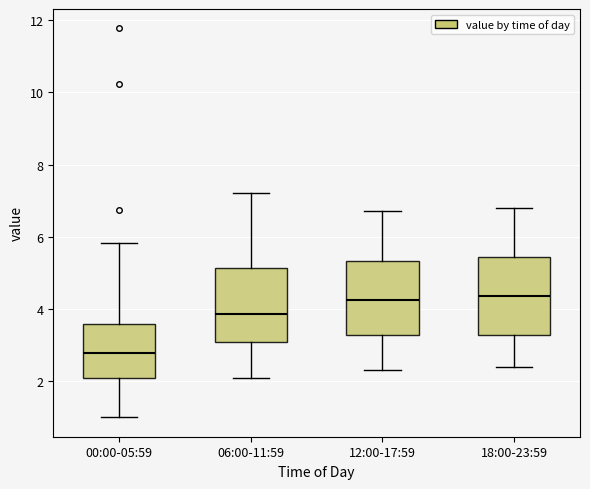

Reading left to right, transcribe this box plot: for each box, give where its median line is, the range the box spans, and where its two whiskers end, as read against the y-axis. The values are not printed on the chart, so give them approximately, as read against the axis.

00:00-05:59: median 2.8, box 2.0 to 3.6, whiskers 1.0 to 5.8
06:00-11:59: median 3.8, box 3.0 to 5.2, whiskers 2.2 to 7.2
12:00-17:59: median 4.2, box 3.2 to 5.4, whiskers 2.4 to 6.8
18:00-23:59: median 4.4, box 3.2 to 5.4, whiskers 2.4 to 6.8